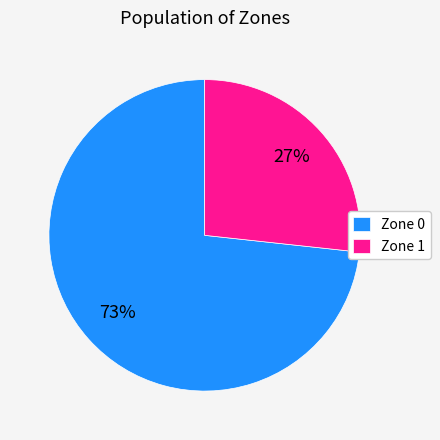

What is the ratio of the value at Zone 0 to the value at Zone 1?

2.7